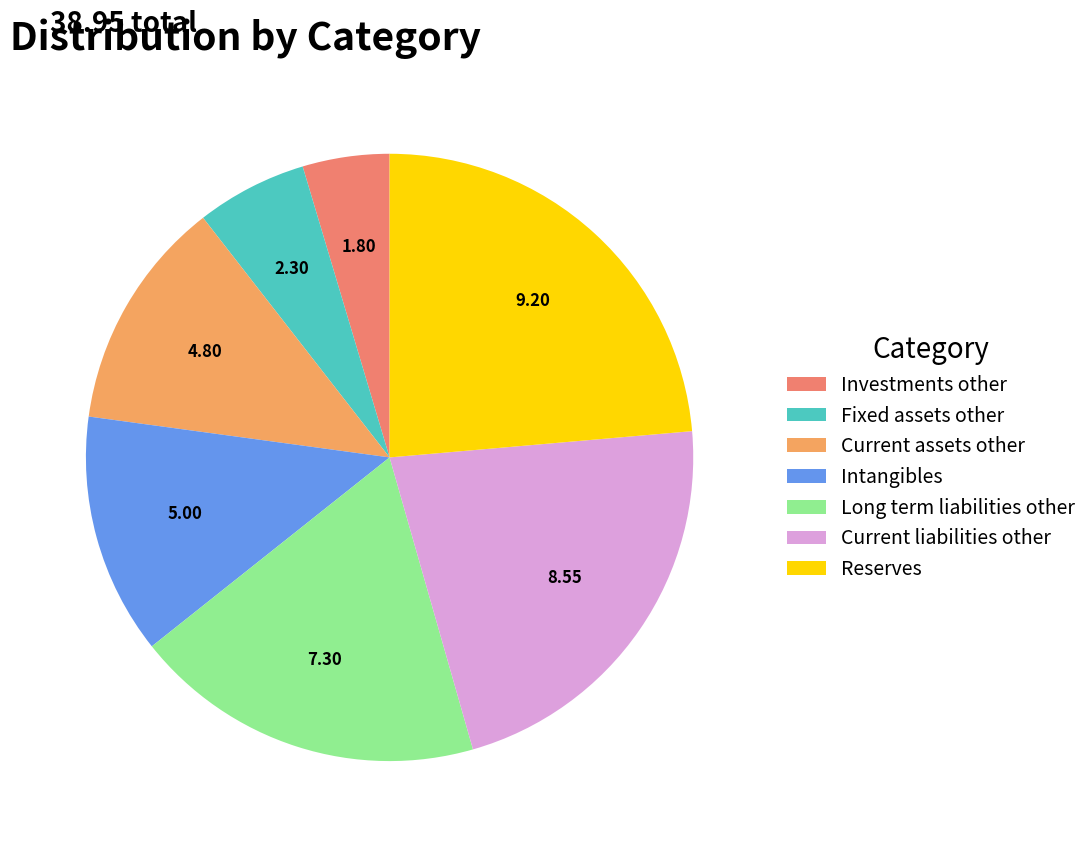

True or false: Long term liabilities other accounts for 19% of the total.

True